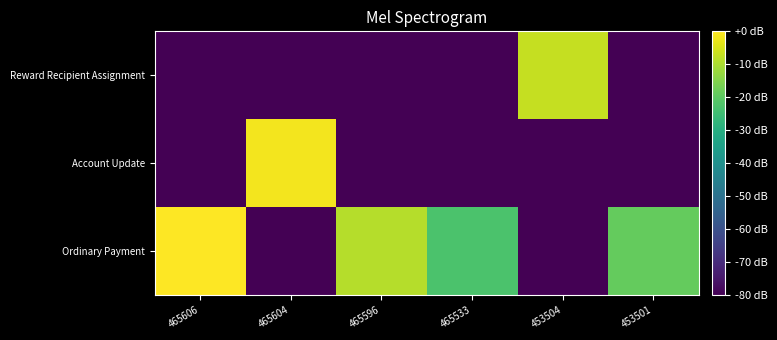

What is the difference between the highest and lowest values at 465596?

71.1